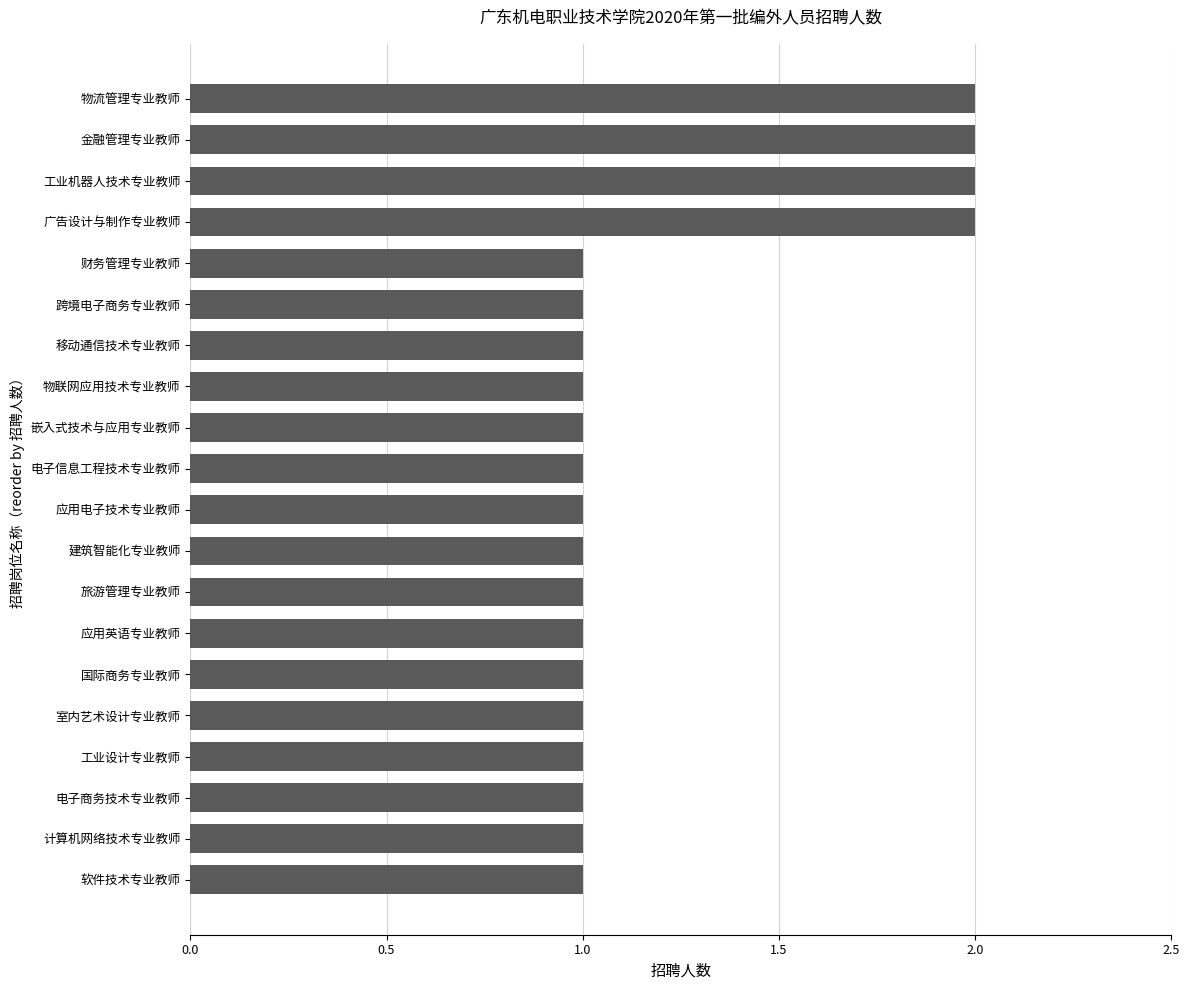

What is the ratio of the value at 建筑智能化专业教师 to the value at 工业机器人技术专业教师?

0.5